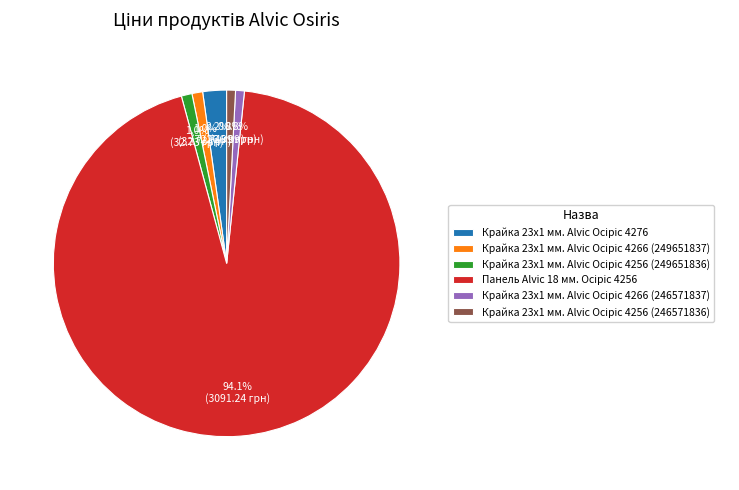

Does any single category account for the majority?

Yes